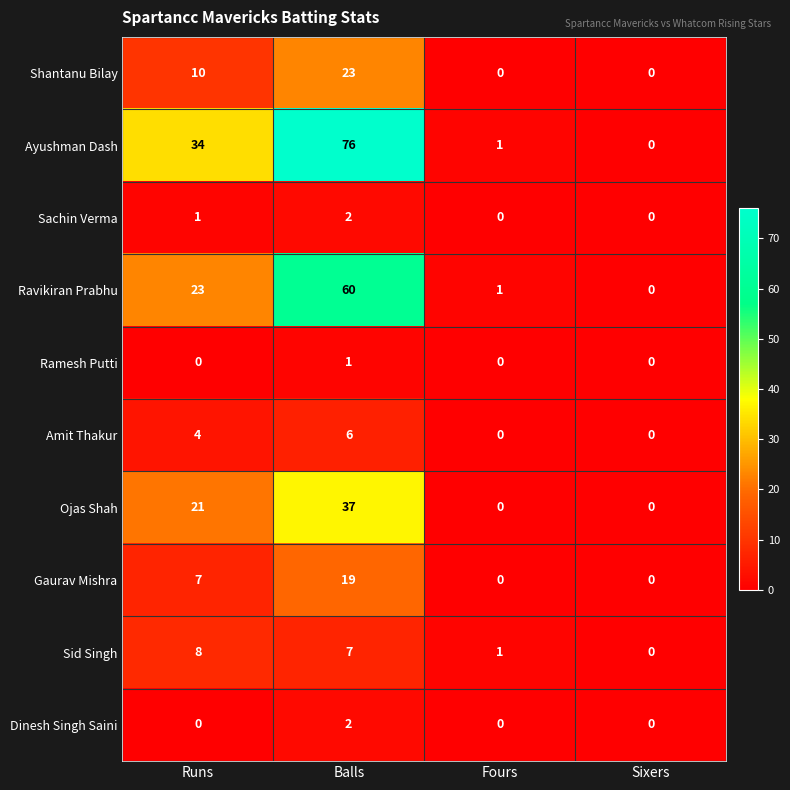

What is the spread (max minus min) of values at Runs?

34